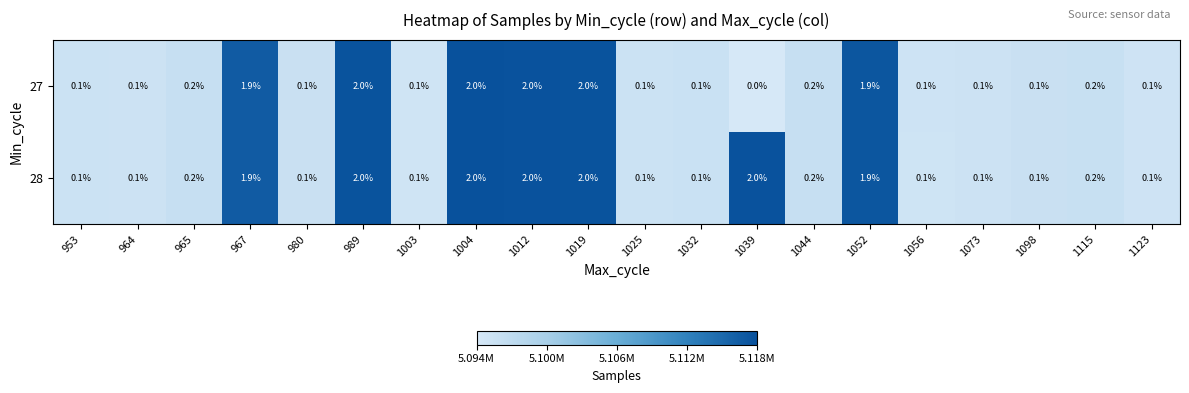

Which label corresponds to the smallest value in the chart?

1039